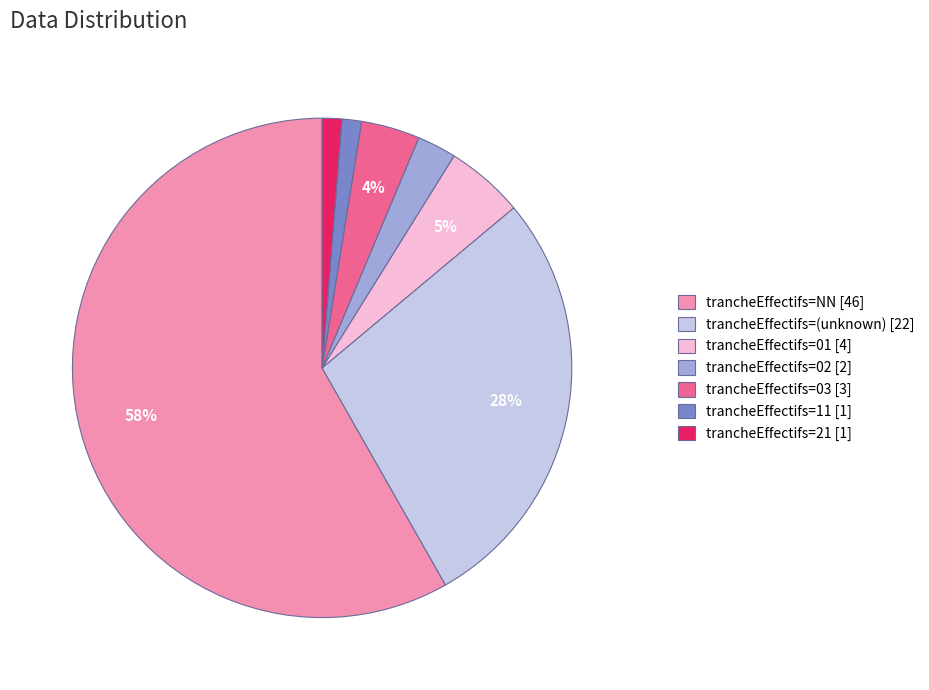

Between trancheEffectifs=(unknown) [22] and trancheEffectifs=02 [2], which is larger?

trancheEffectifs=(unknown) [22]